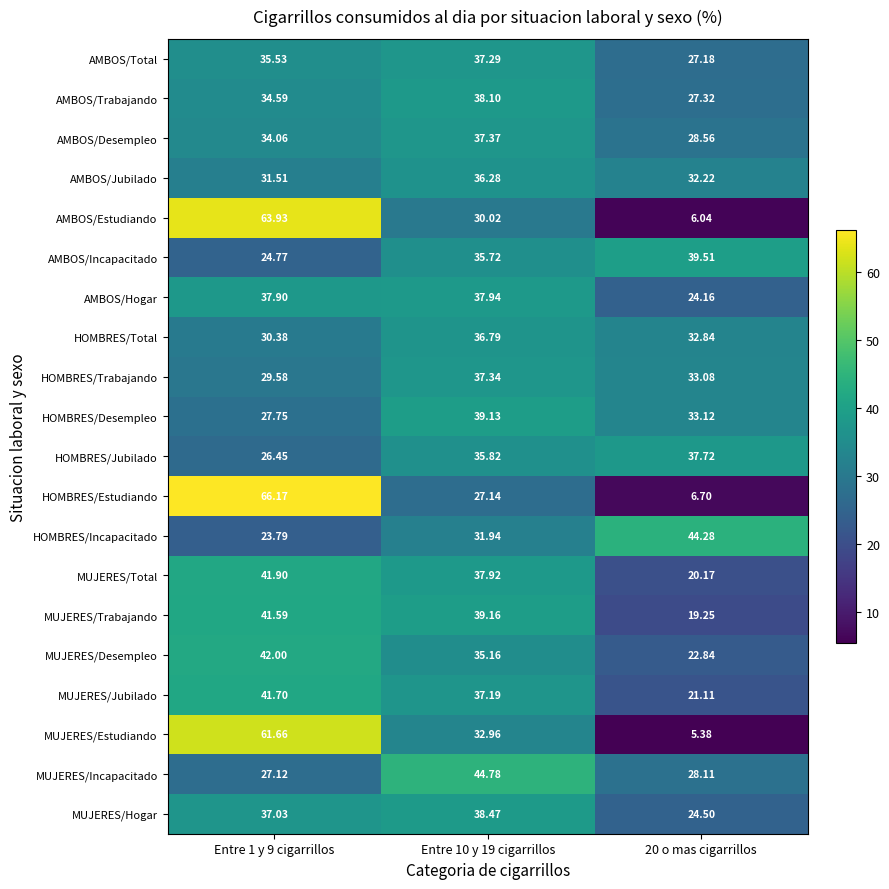

What is the minimum value shown in the chart?

5.4